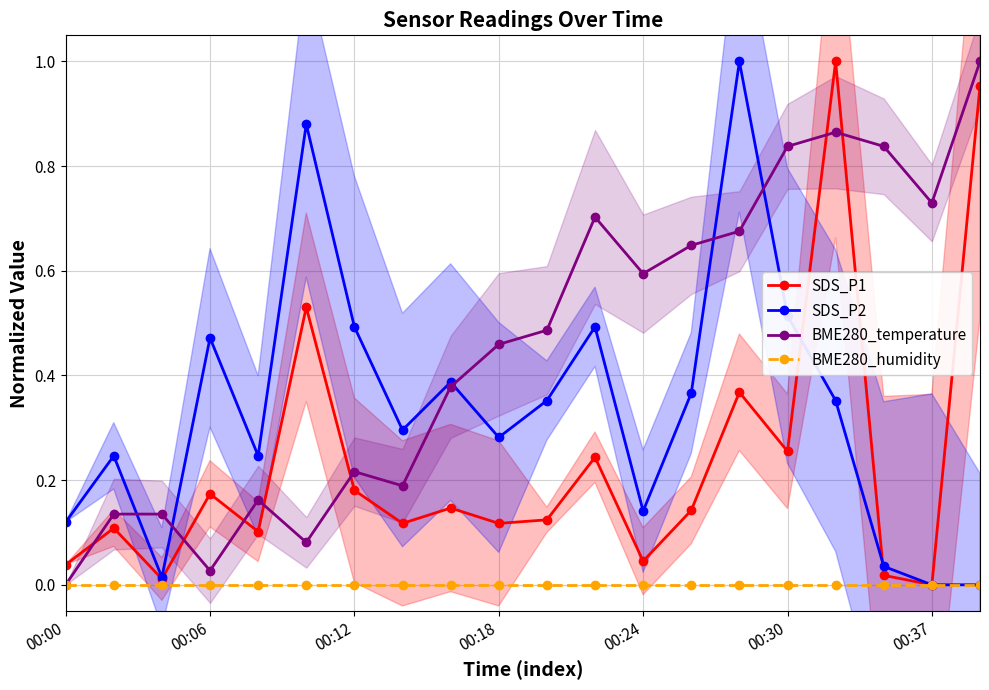

Reading left to right, list all the values displayed in this chart.

SDS_P1: 0.0	0.1	0.0	0.2	0.1	0.5	0.2	0.1	0.1	0.1	0.1	0.2	0.0	0.1	0.4	0.3	1.0	0.0	0.0	1.0
SDS_P2: 0.1	0.2	0.0	0.5	0.2	0.9	0.5	0.3	0.4	0.3	0.4	0.5	0.1	0.4	1.0	0.5	0.4	0.0	0.0	0.0
BME280_temperature: 0.0	0.1	0.1	0.0	0.2	0.1	0.2	0.2	0.4	0.5	0.5	0.7	0.6	0.6	0.7	0.8	0.9	0.8	0.7	1.0
BME280_humidity: 0.0	0.0	0.0	0.0	0.0	0.0	0.0	0.0	0.0	0.0	0.0	0.0	0.0	0.0	0.0	0.0	0.0	0.0	0.0	0.0